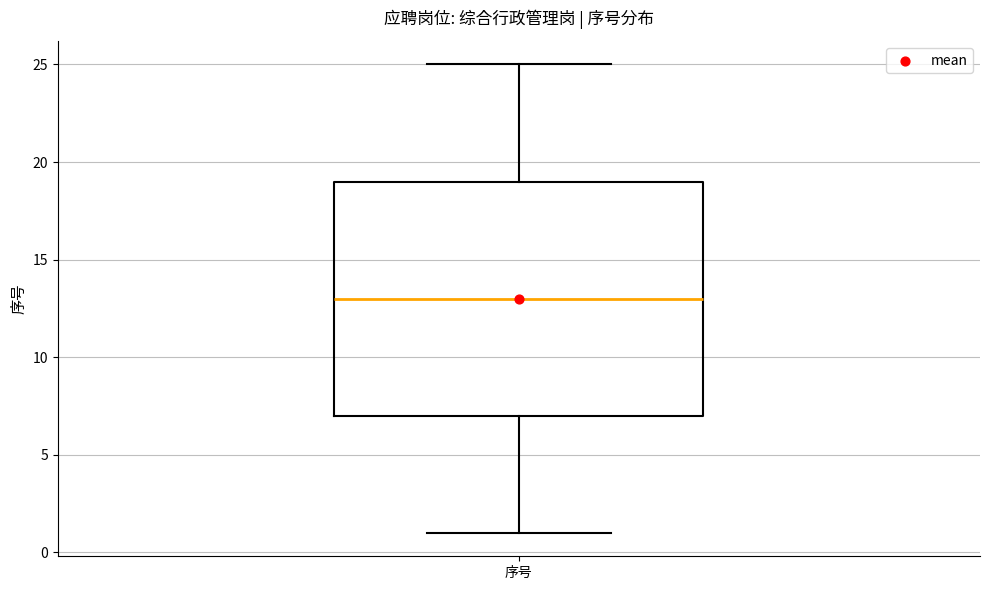

Transcribe this box plot: give where the median line is, the range the box spans, and where the two whiskers end, as read against the y-axis. The values are not printed on the chart, so give them approximately, as read against the axis.

median 13, box 7 to 19, whiskers 1 to 25